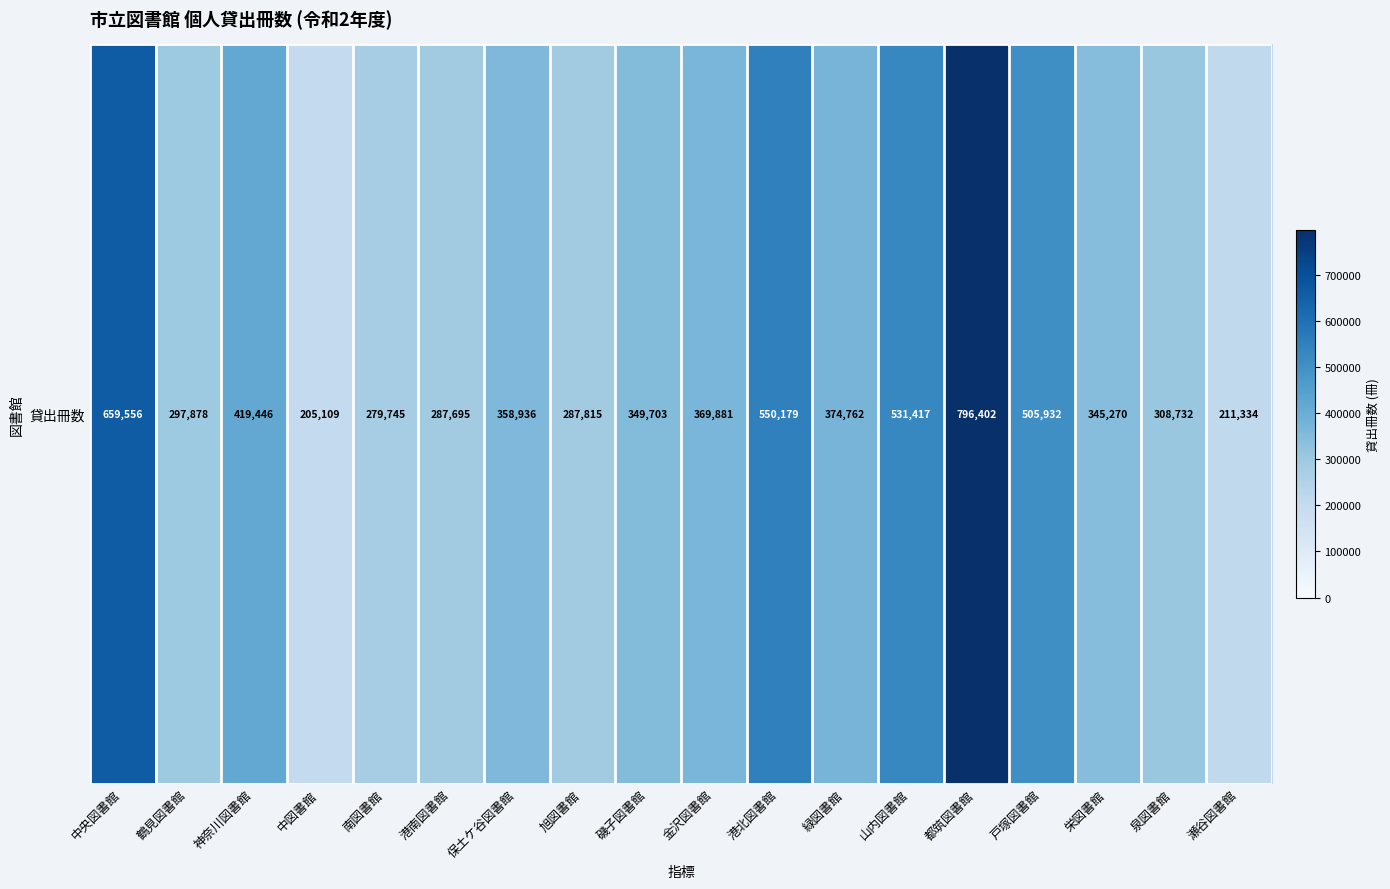

What is the approximate value at 鶴見図書館?

297878